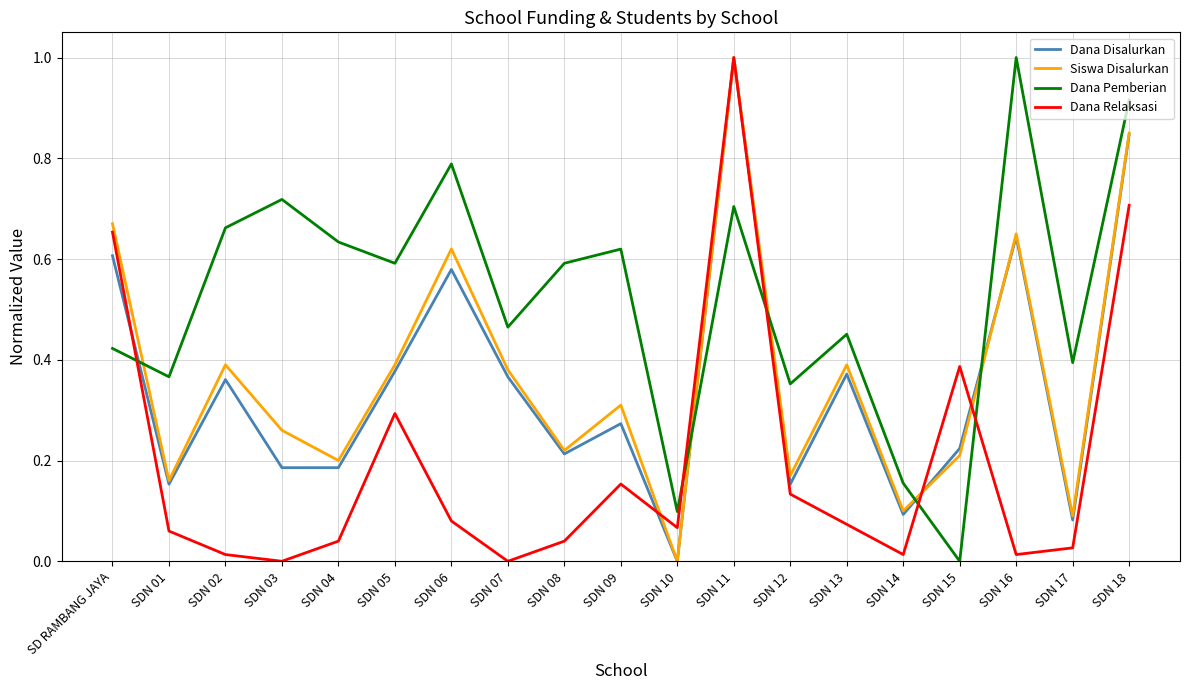

True or false: Dana Disalurkan has more than 1 interior local peaks.

True